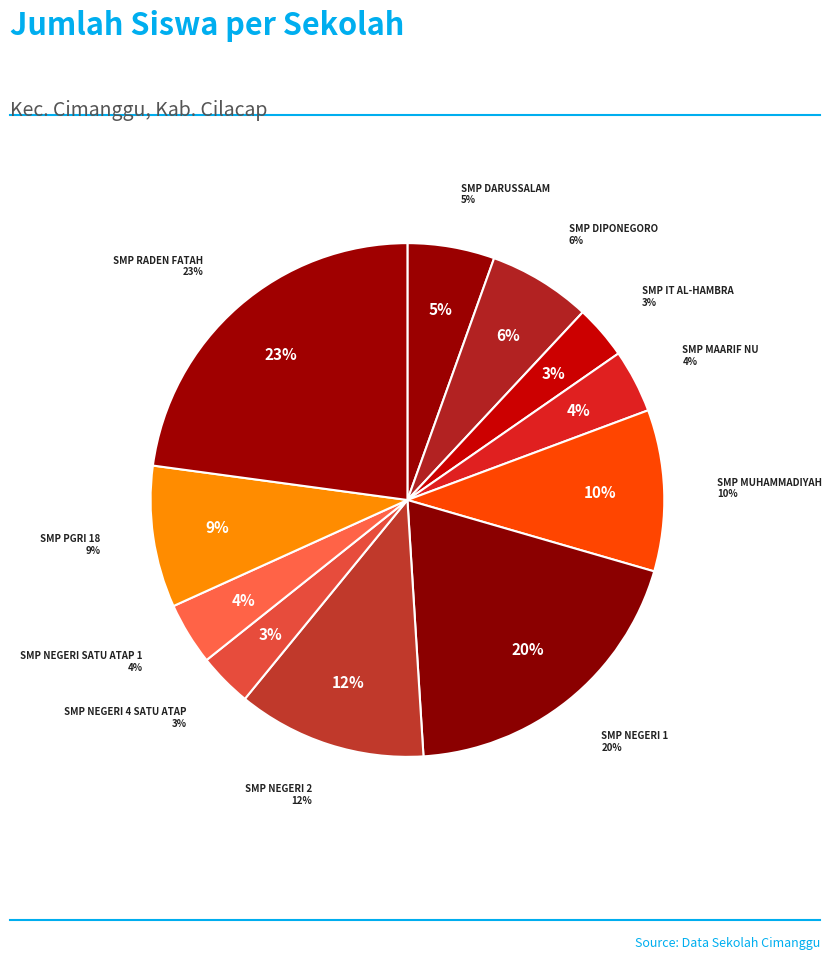

How many slices are in this pie chart?

11